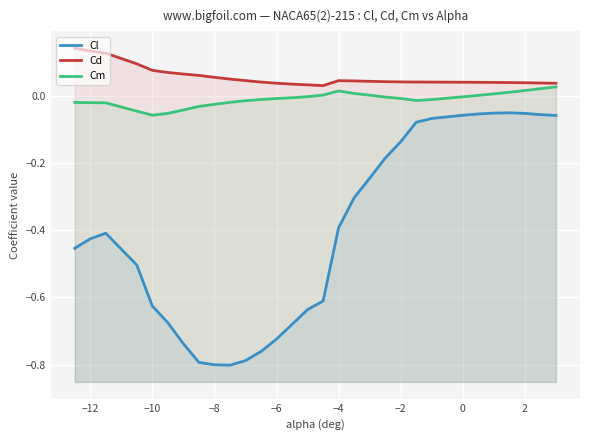

True or false: Cd and Cl cross at least once.

False